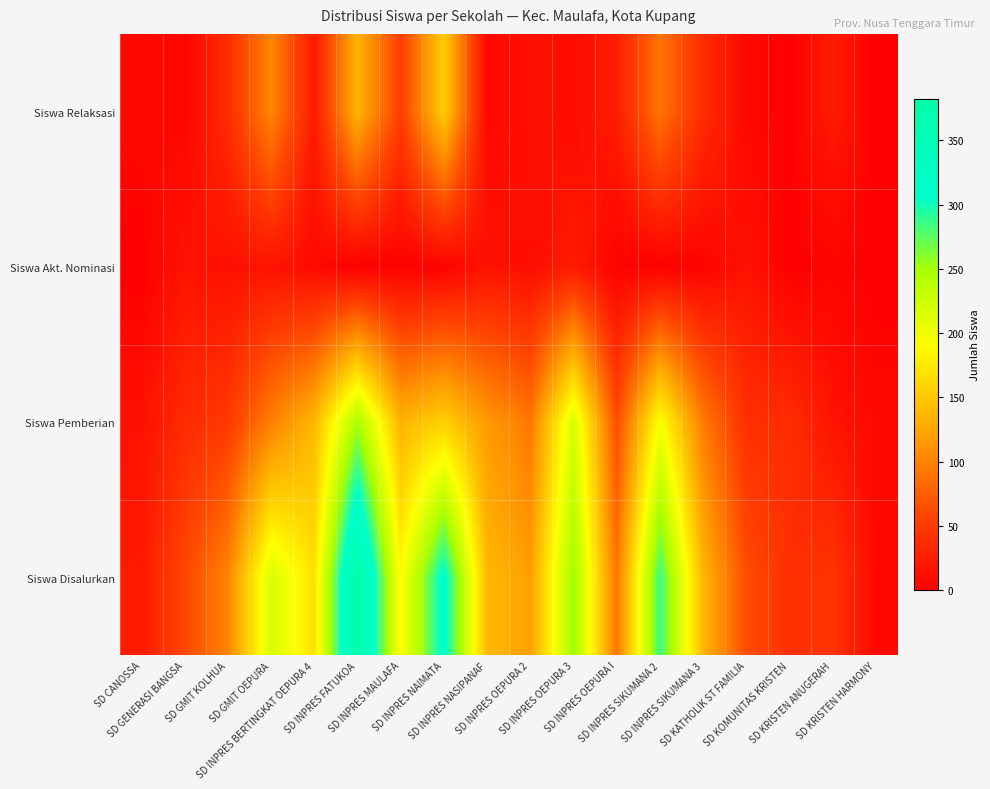

What is the lowest value of the Siswa Pemberian series?

8